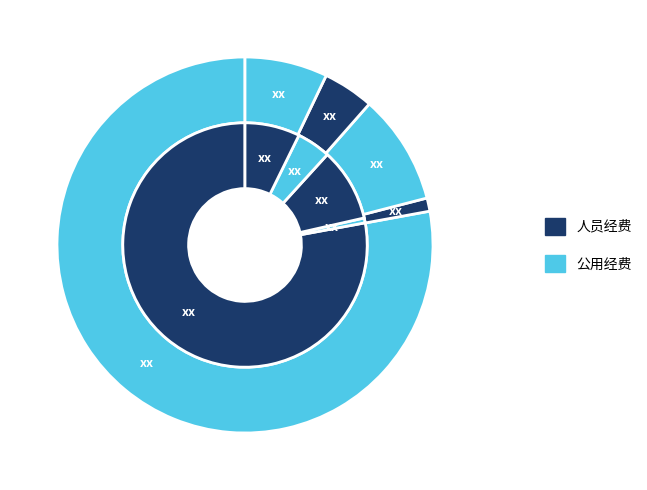

True or false: 事业单位离退休 accounts for 12% of the total.

False